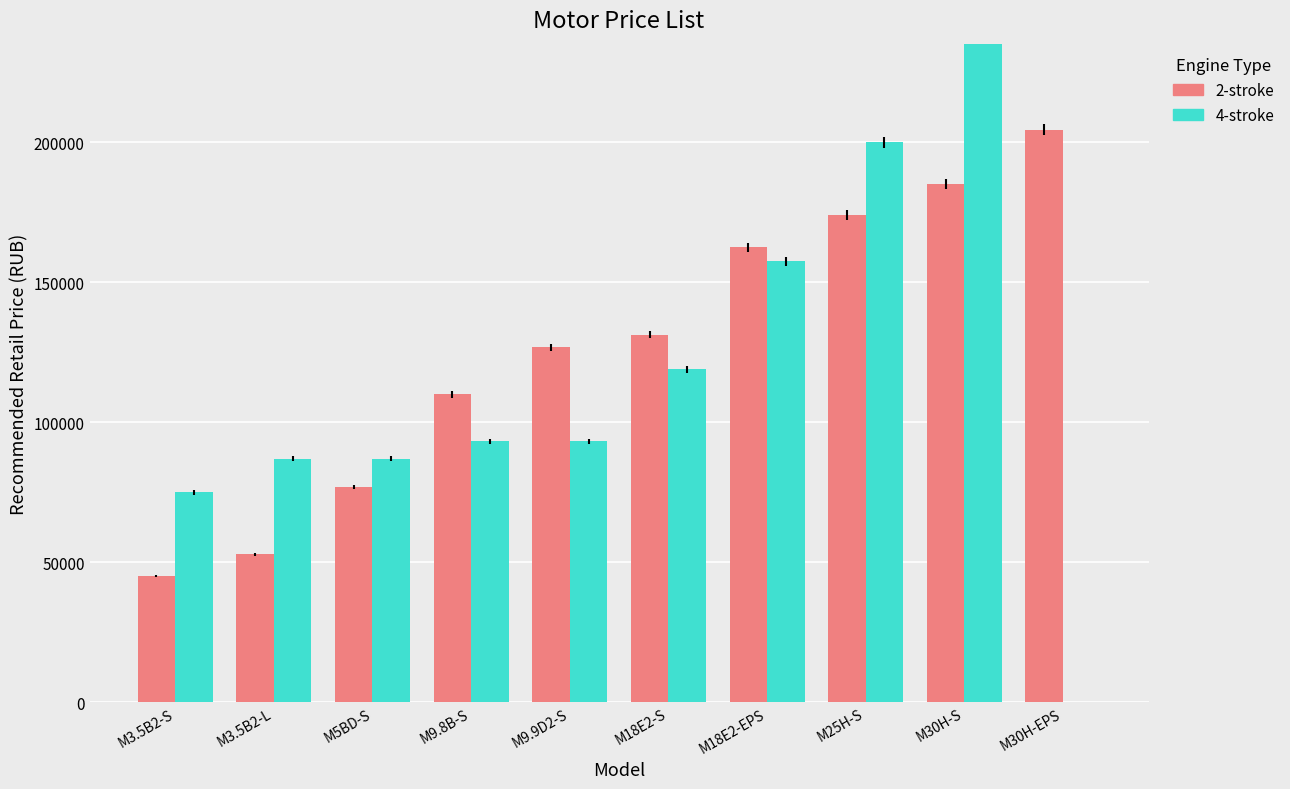

What is the label of the 5th bar from the left?

M9.9D2-S